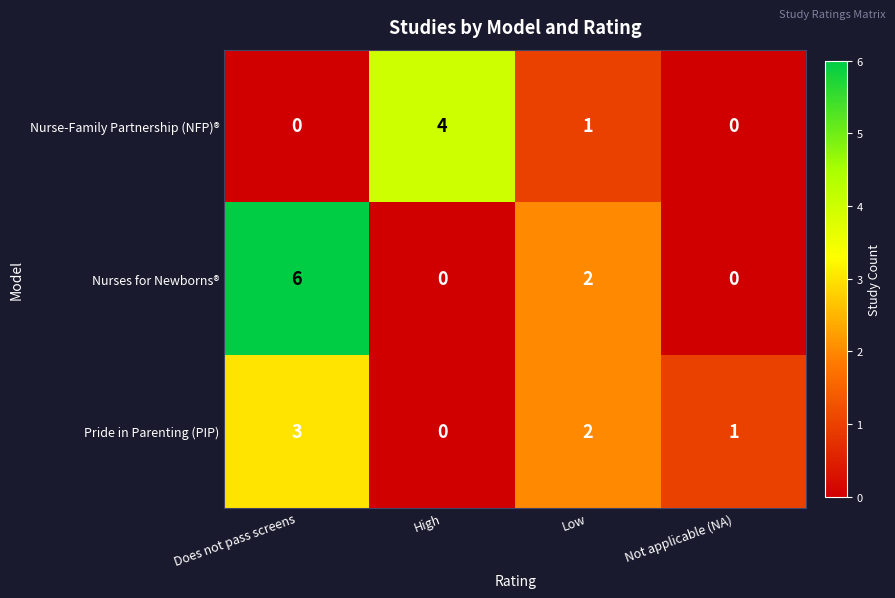

The Pride in Parenting (PIP) series shows 1 at Not applicable (NA). True or false?

True